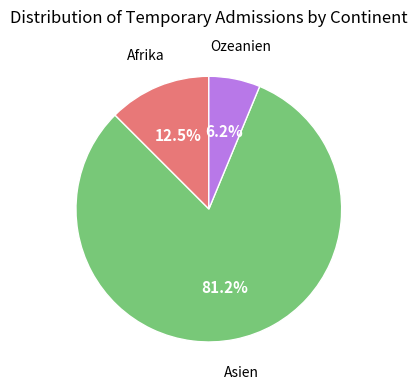

Approximately how many times larger is the value at Ozeanien compared to Afrika?

0.5